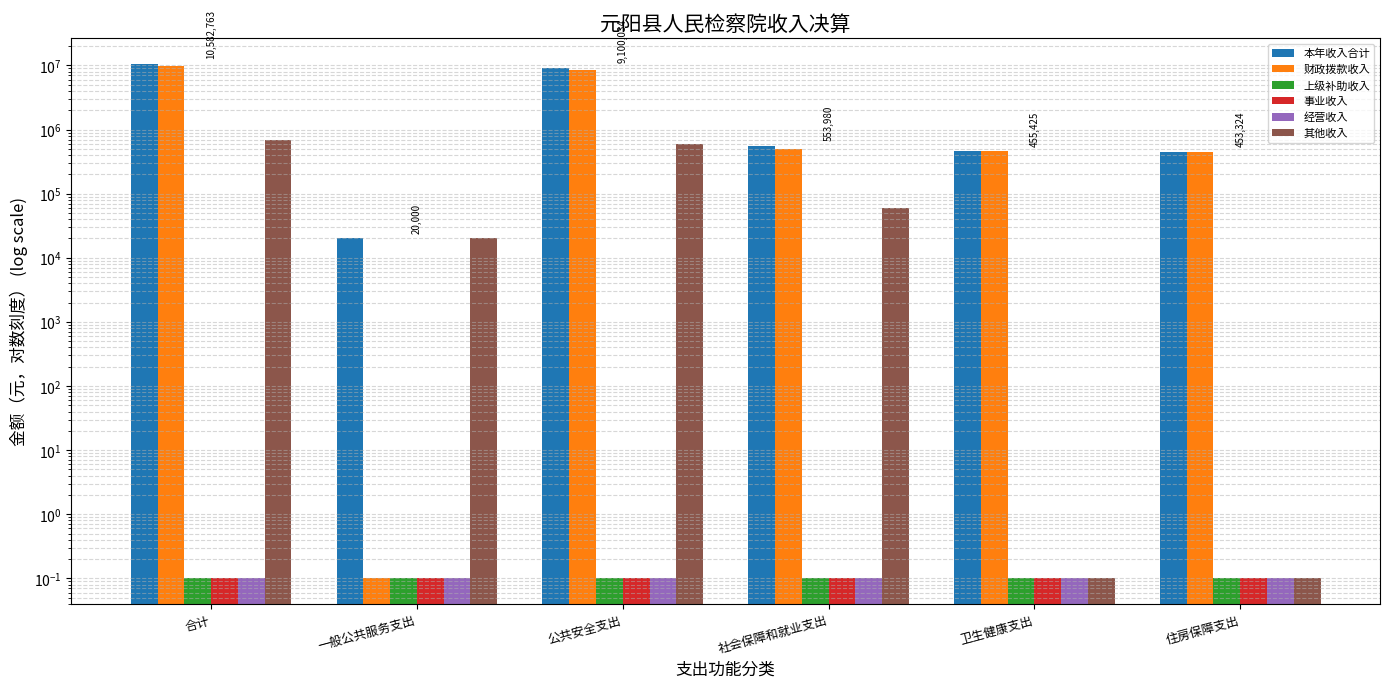

How many values in the 本年收入合计 series are below 553979?

3